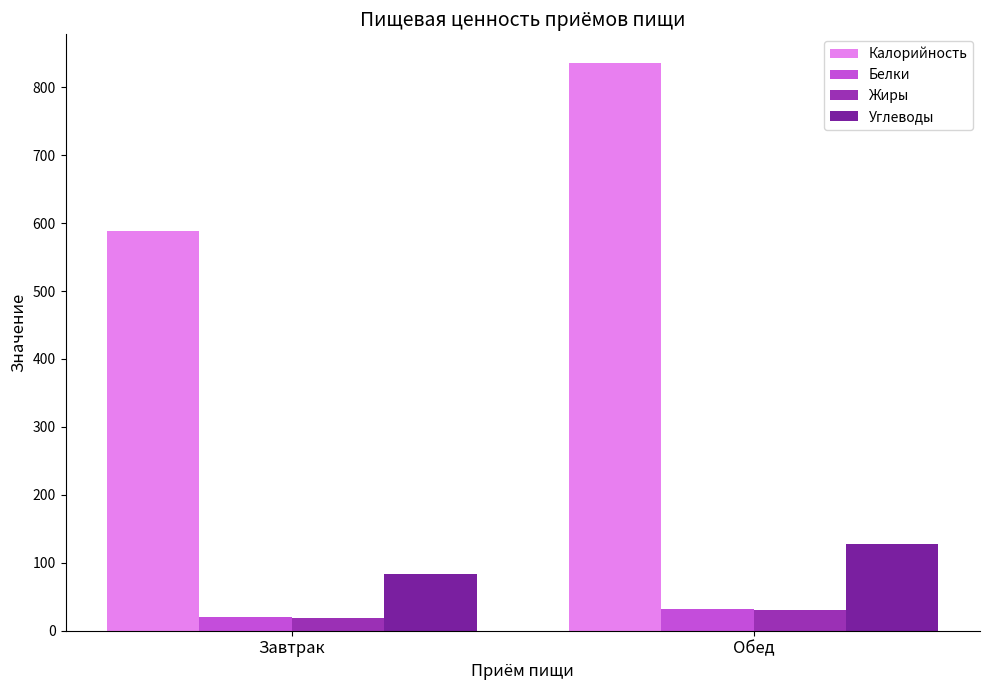

What is the total value across all series at Завтрак?

711.0